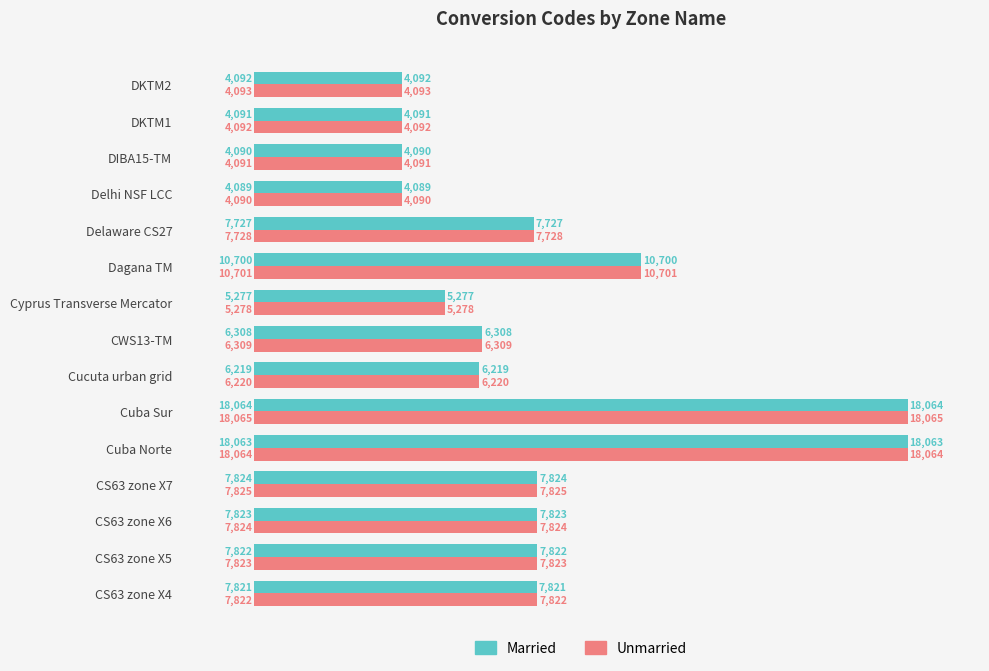

What is the difference between the maximum and second lowest values in the Unmarried series?

13974